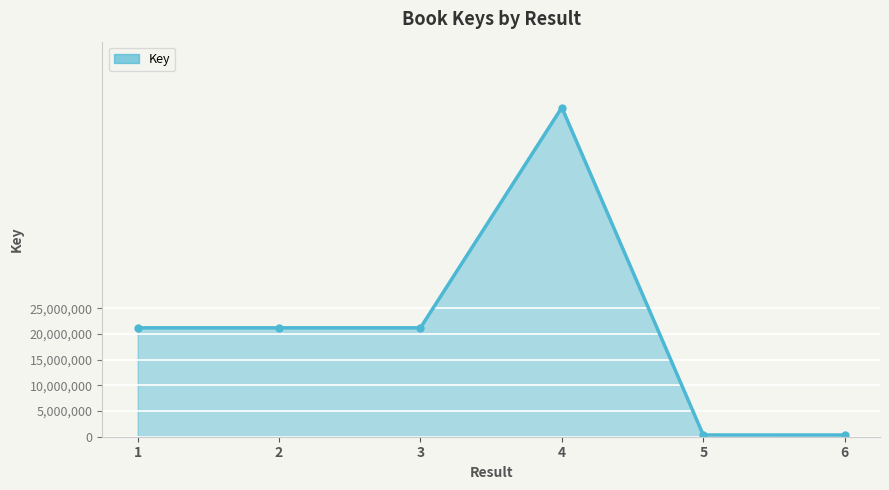

How many interior local peaks (higher than both neighbors) does the data have?

1